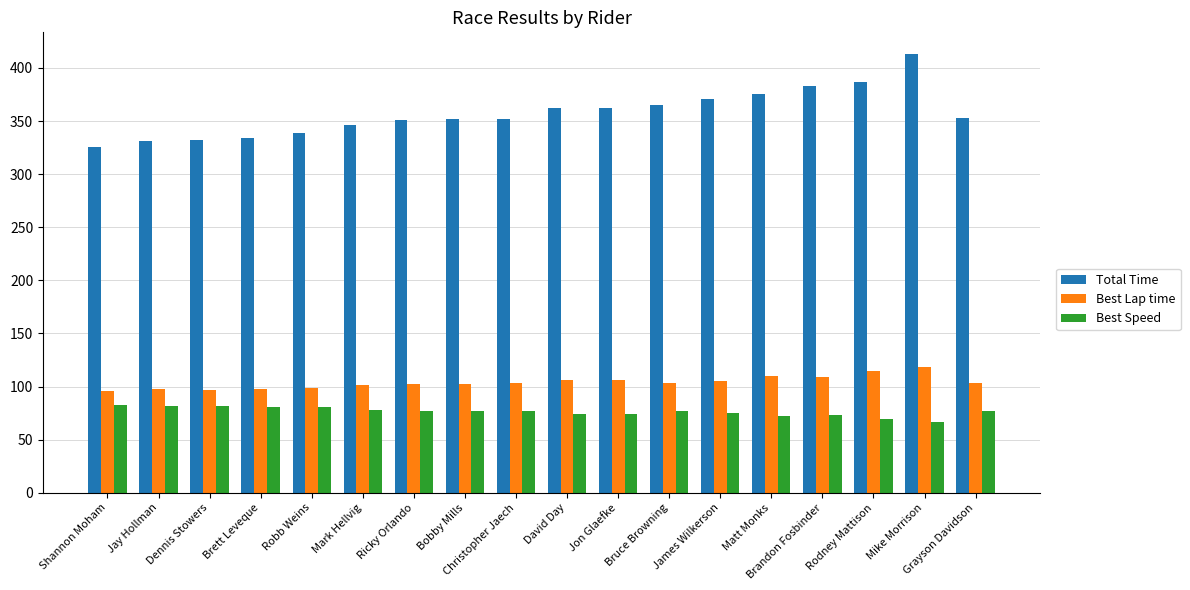

List the series in order of their peak value, lowest first.

Best Speed, Best Lap time, Total Time